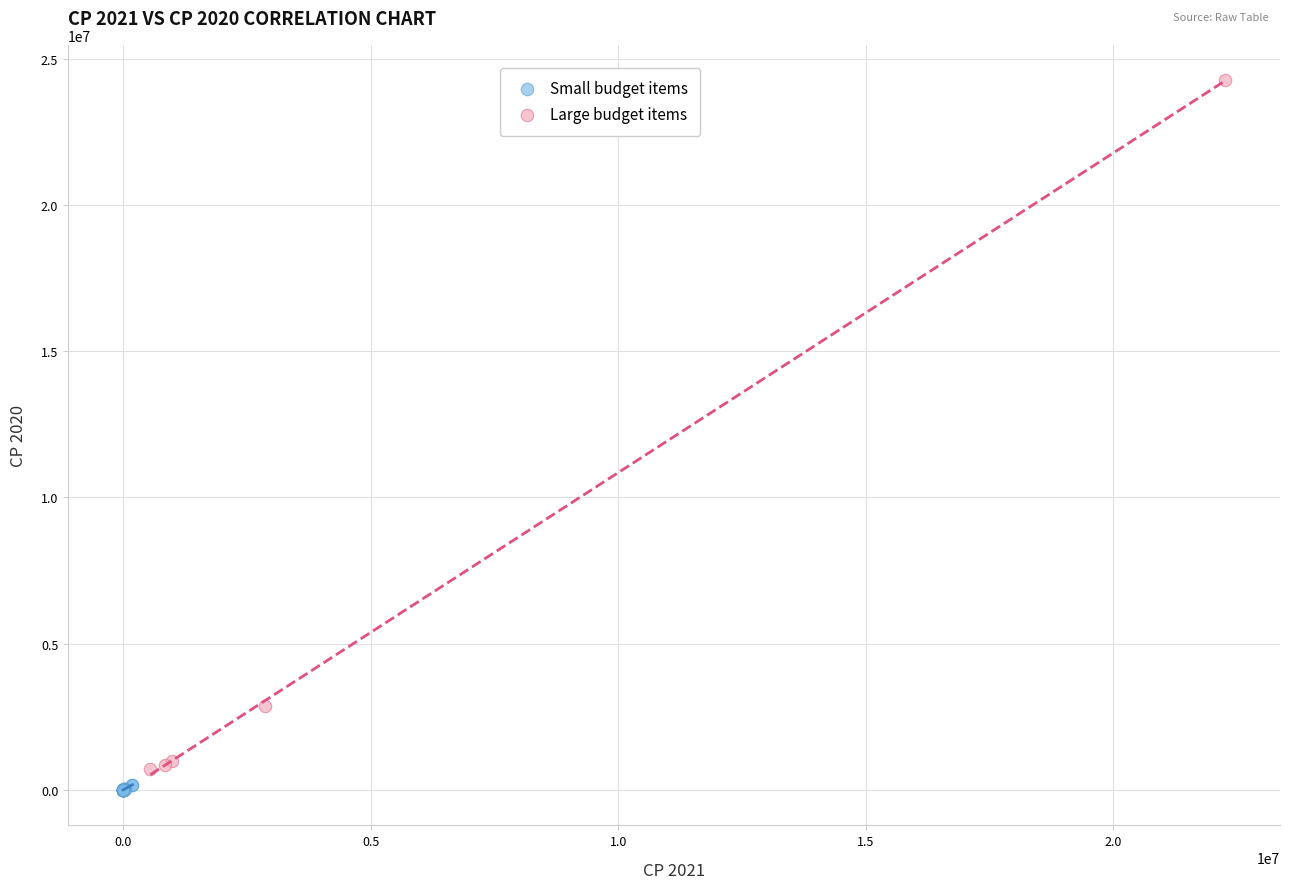

Which series reaches the maximum Y coordinate?

Large budget items